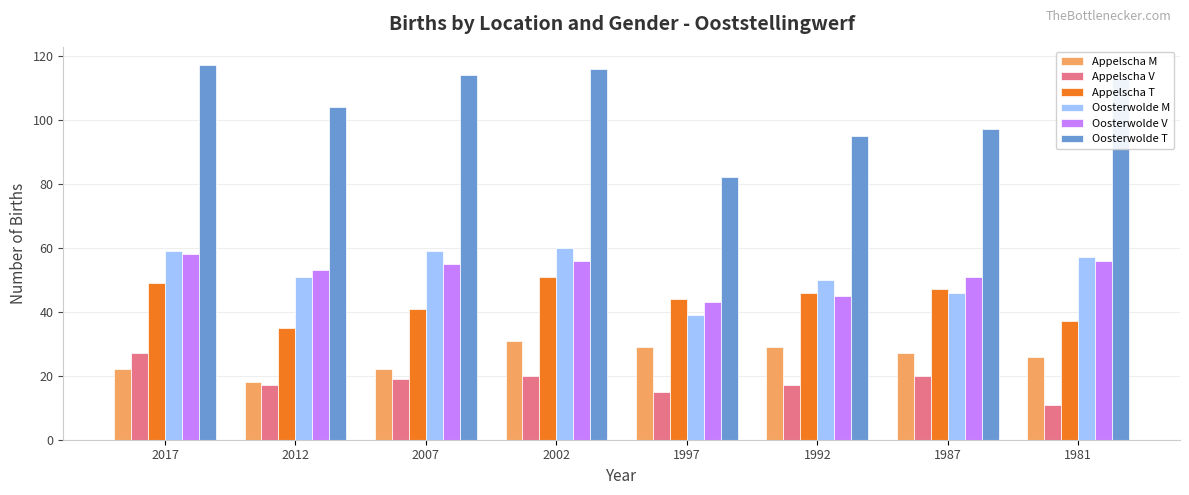

What are all the series names shown in the legend?

Appelscha M, Appelscha V, Appelscha T, Oosterwolde M, Oosterwolde V, Oosterwolde T